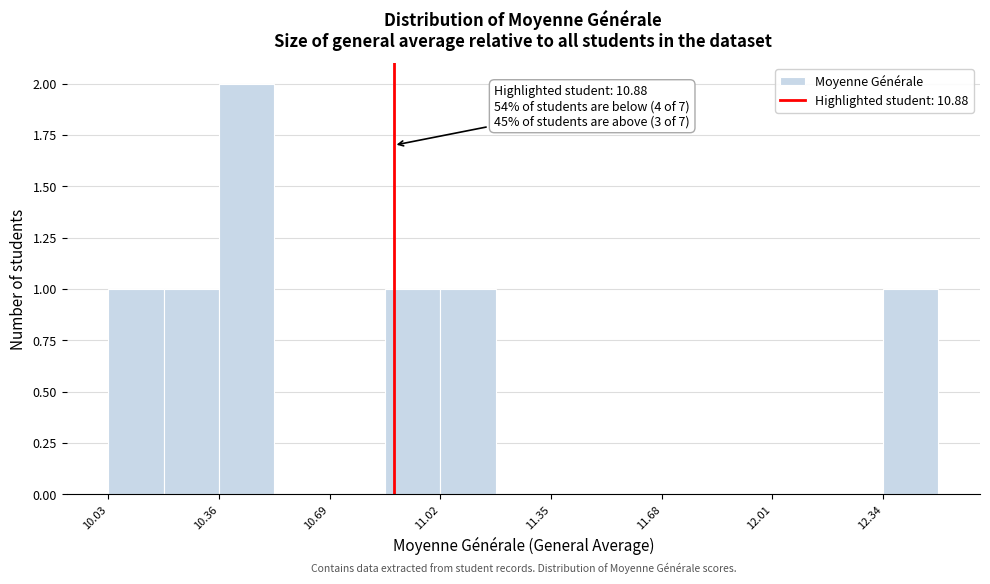

Read against the x-axis, roughly where is the centre of the tallest bar?

10.45